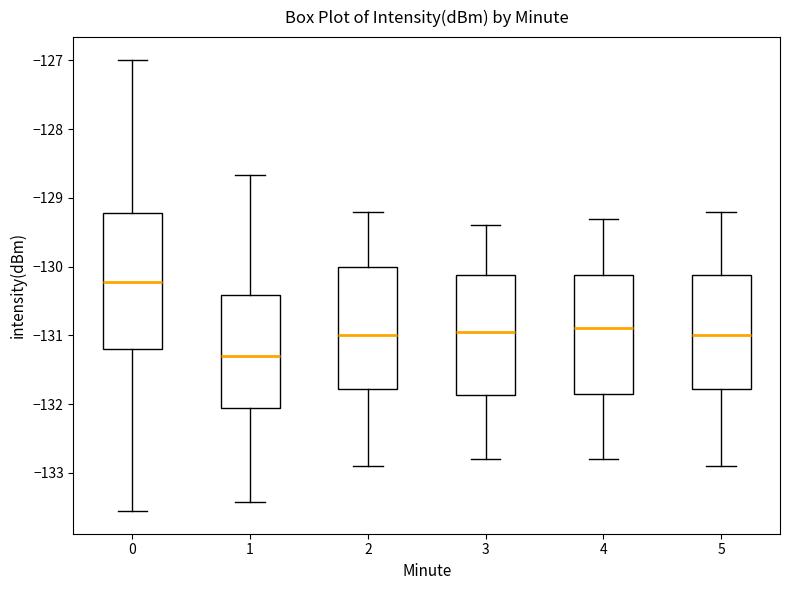

Where is the upper edge of the box at x = 5 on the y-axis? The values are not printed on the chart, so give them approximately, as read against the axis.

-130.1